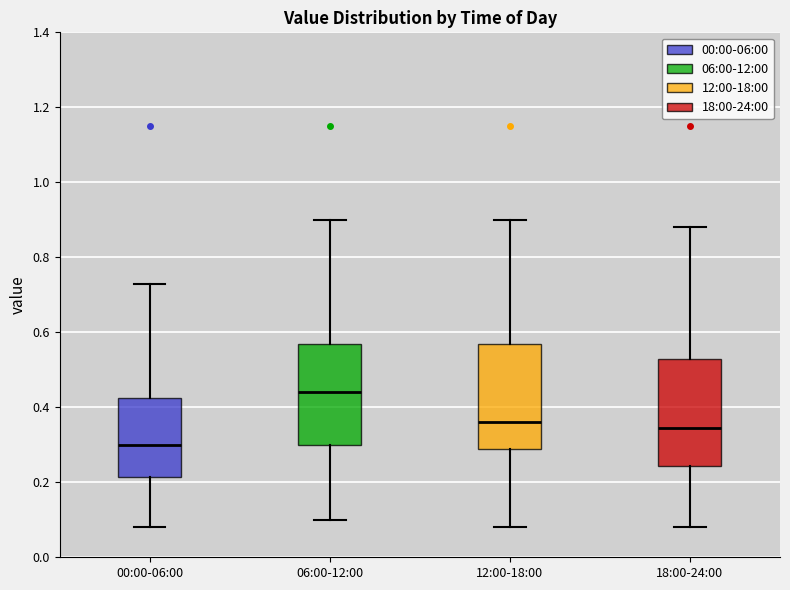

Reading left to right, transcribe this box plot: for each box, give where its median line is, the range the box spans, and where its two whiskers end, as read against the y-axis. The values are not printed on the chart, so give them approximately, as read against the axis.

00:00-06:00: median 0.30, box 0.22 to 0.42, whiskers 0.08 to 0.74
06:00-12:00: median 0.44, box 0.30 to 0.56, whiskers 0.10 to 0.90
12:00-18:00: median 0.36, box 0.28 to 0.56, whiskers 0.08 to 0.90
18:00-24:00: median 0.34, box 0.24 to 0.52, whiskers 0.08 to 0.88